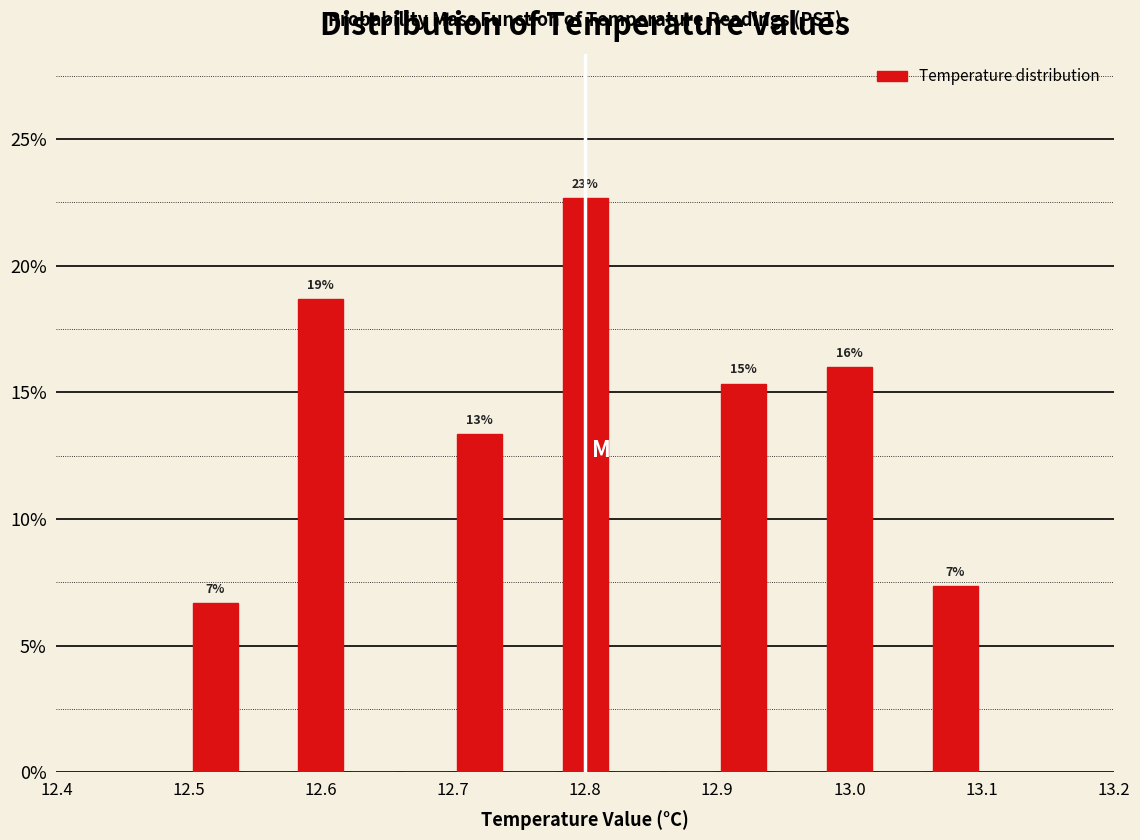

Which range on the x-axis has the tallest bar?

12.78 to 12.82